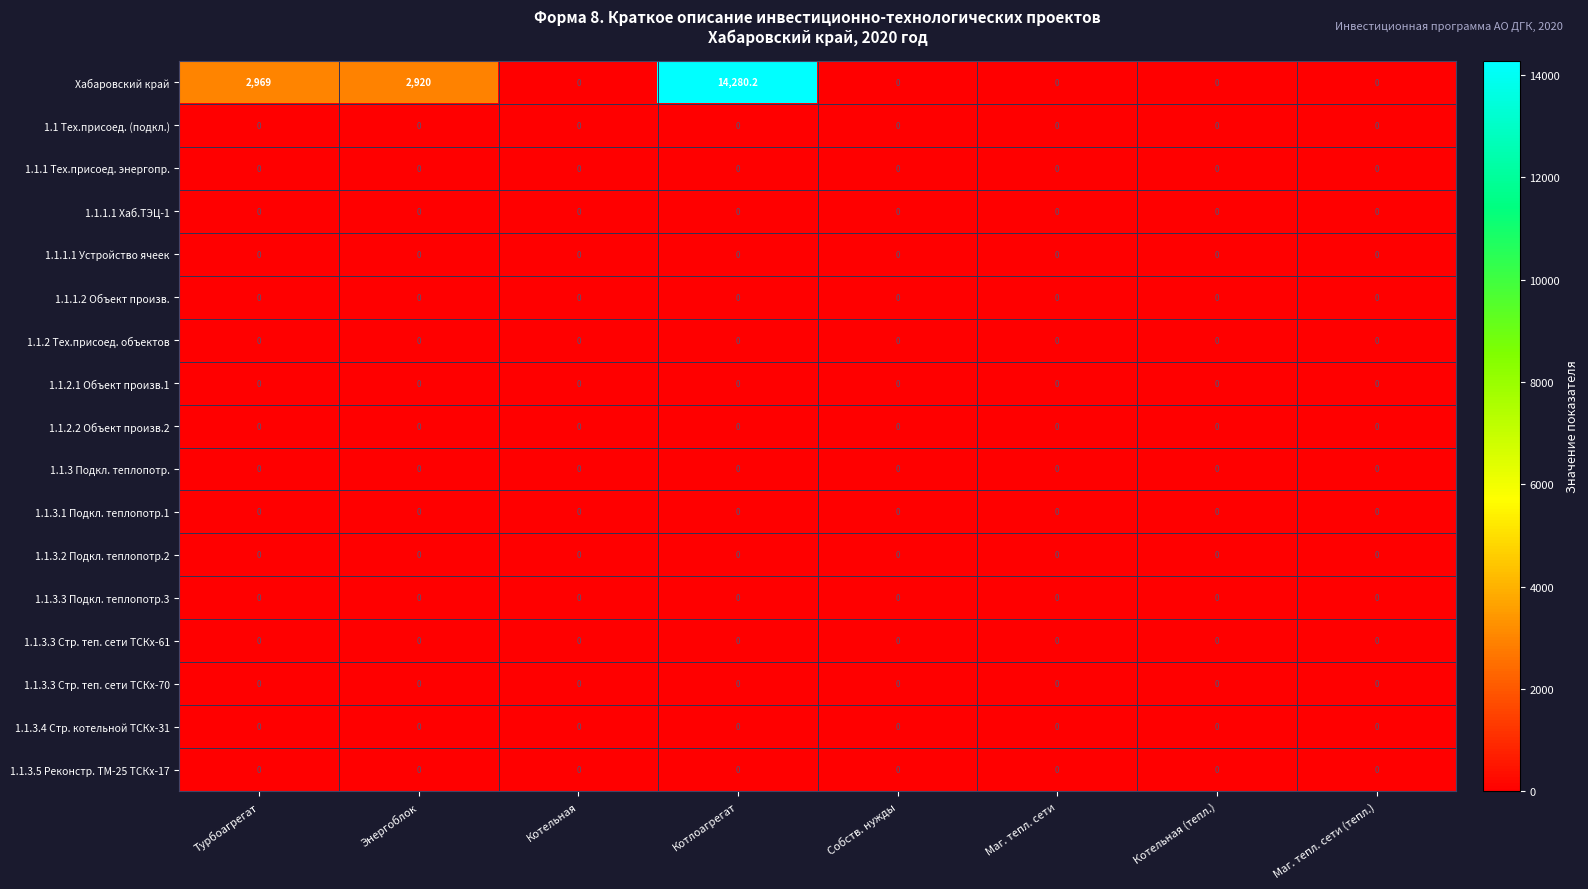

At which category is the sum across all series the highest?

Котлоагрегат